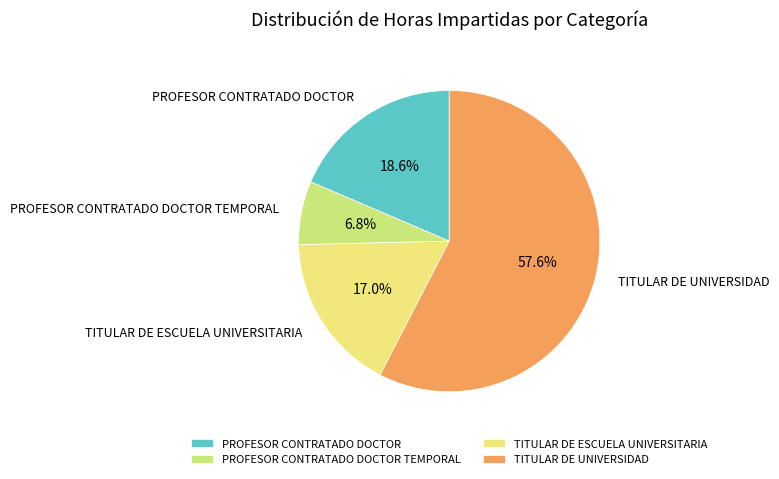

Between PROFESOR CONTRATADO DOCTOR TEMPORAL and TITULAR DE UNIVERSIDAD, which is larger?

TITULAR DE UNIVERSIDAD